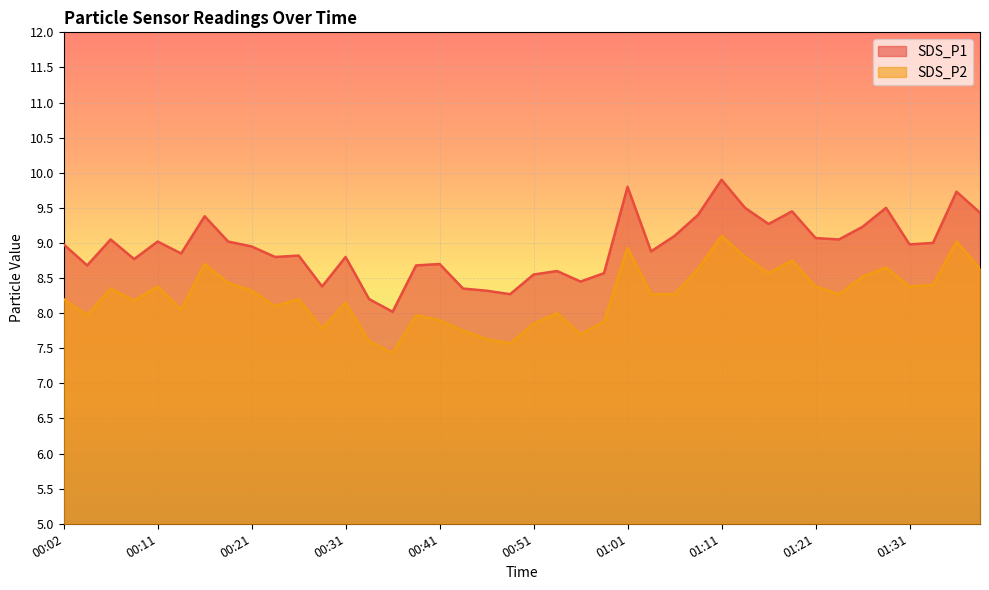

Where is SDS_P1 nearest to the value 8?

00:36